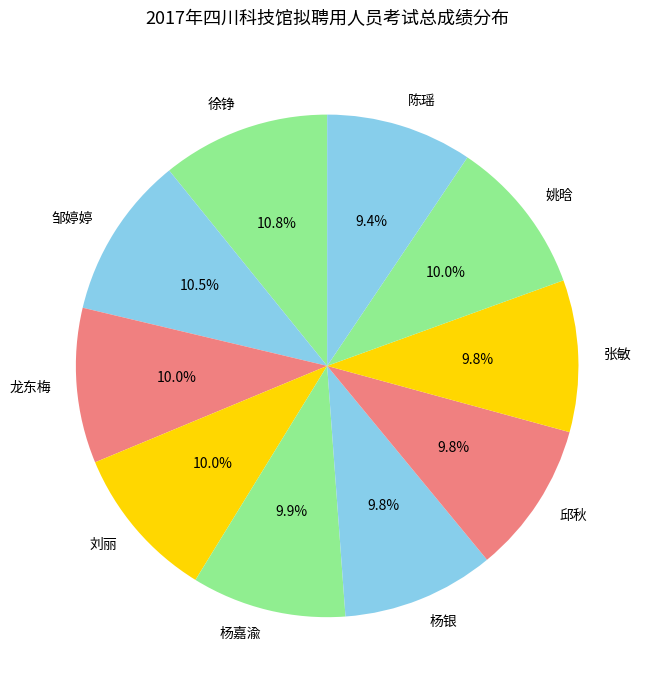

Is there any slice that represents more than half of the pie?

No